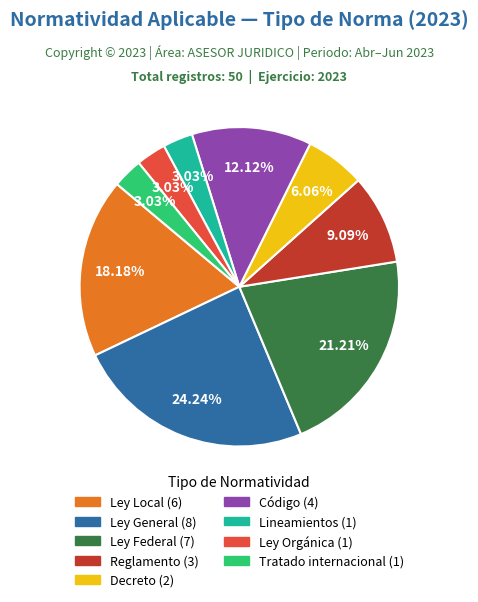

What is the ratio of the value at Reglamento to the value at Decreto?

1.5